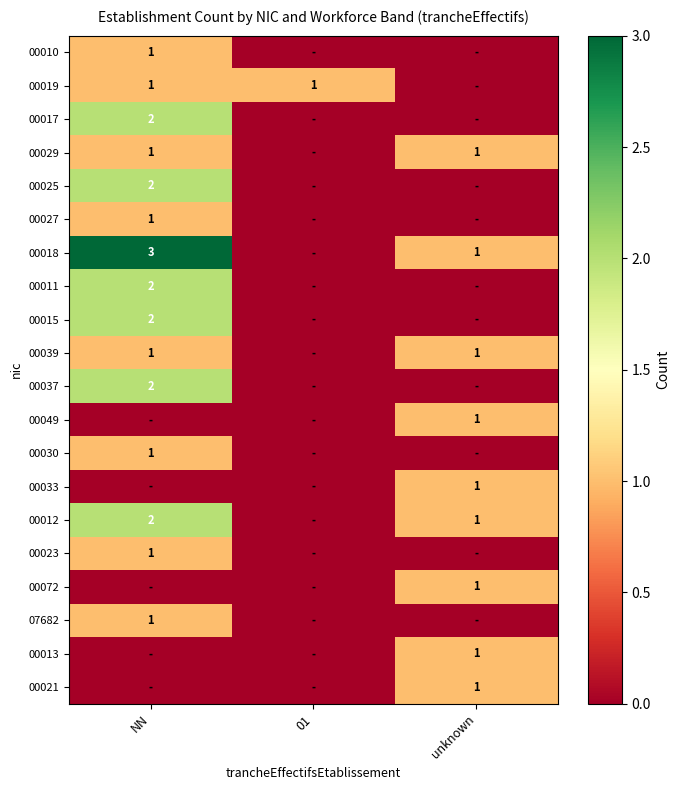

Is it true that 00012 equals 2 at NN?

True